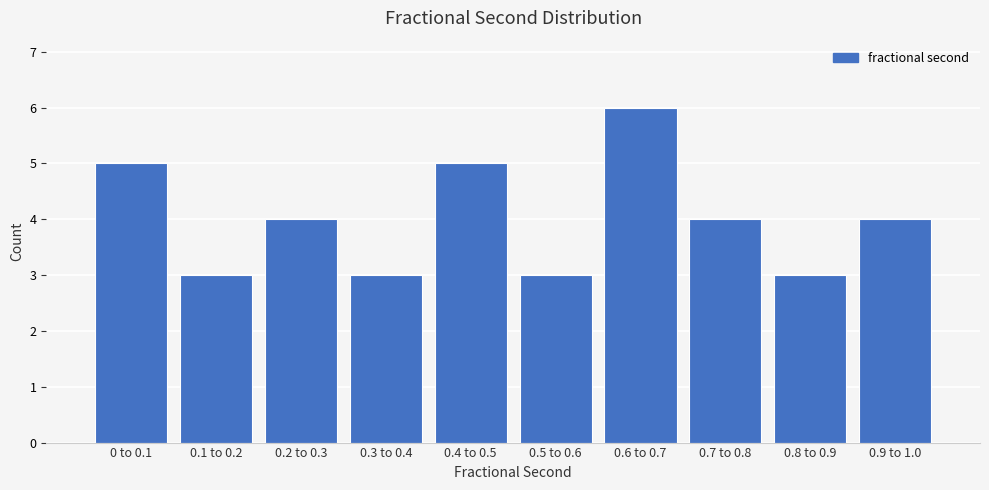

Reading left to right, list all the values displayed in this chart.

5	3	4	3	5	3	6	4	3	4